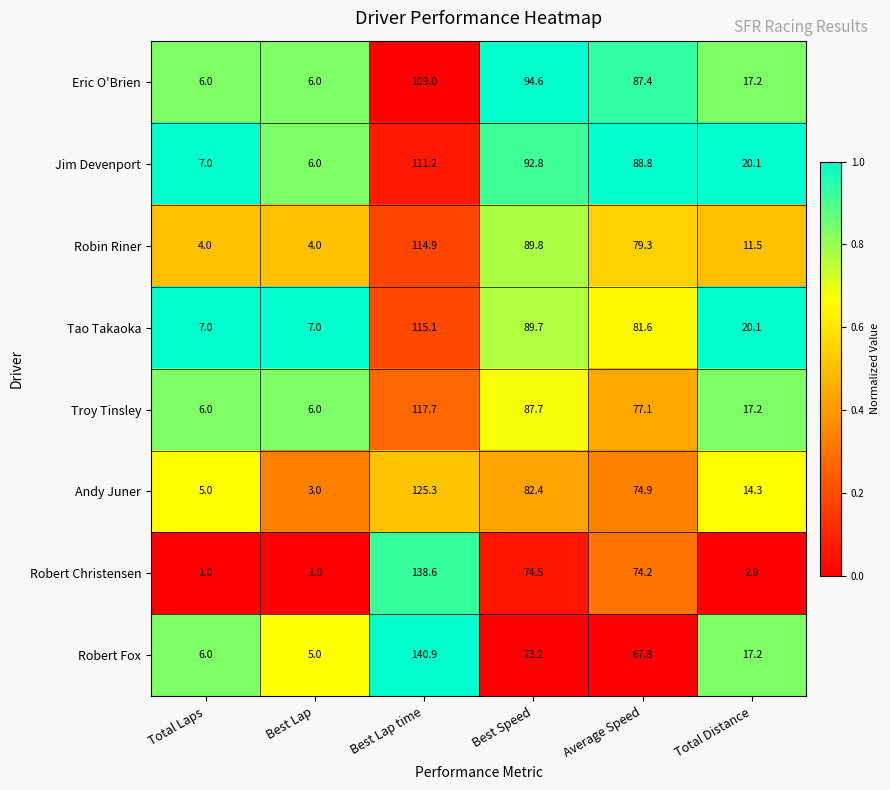

At how many categories does at least one series exceed 54?

3